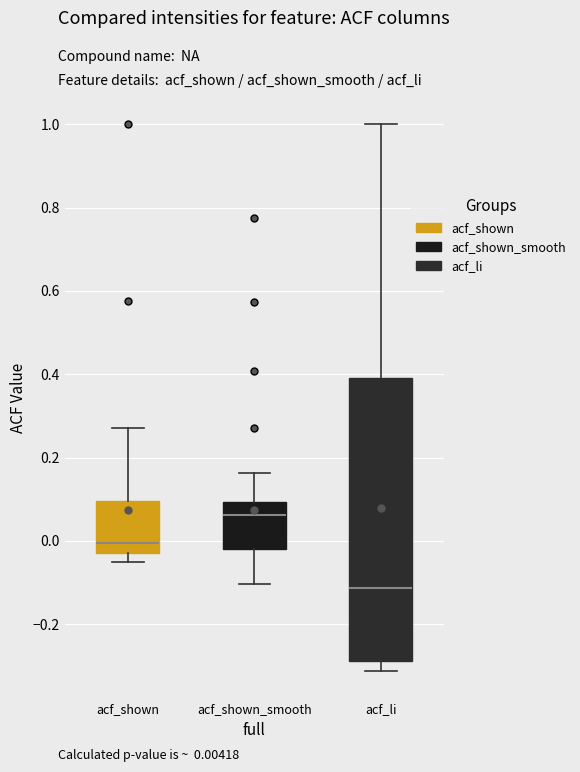

Reading left to right, transcribe this box plot: for each box, give where its median line is, the range the box spans, and where its two whiskers end, as read against the y-axis. The values are not printed on the chart, so give them approximately, as read against the axis.

acf_shown: median 0.00, box -0.02 to 0.10, whiskers -0.06 to 0.28
acf_shown_smooth: median 0.06, box -0.02 to 0.10, whiskers -0.10 to 0.16
acf_li: median -0.12, box -0.28 to 0.40, whiskers -0.32 to 1.00